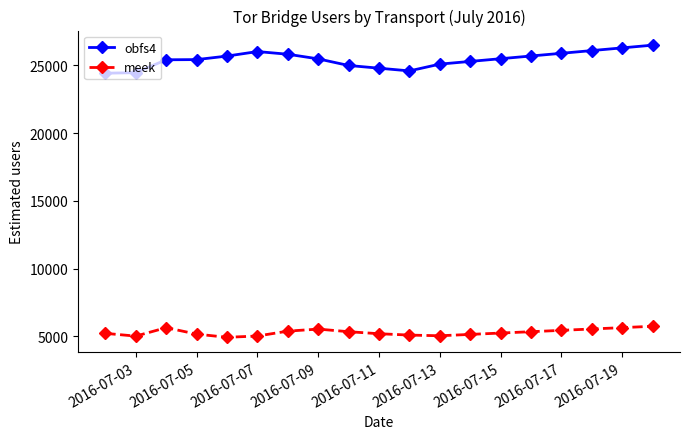

What is the minimum value for obfs4?

24430